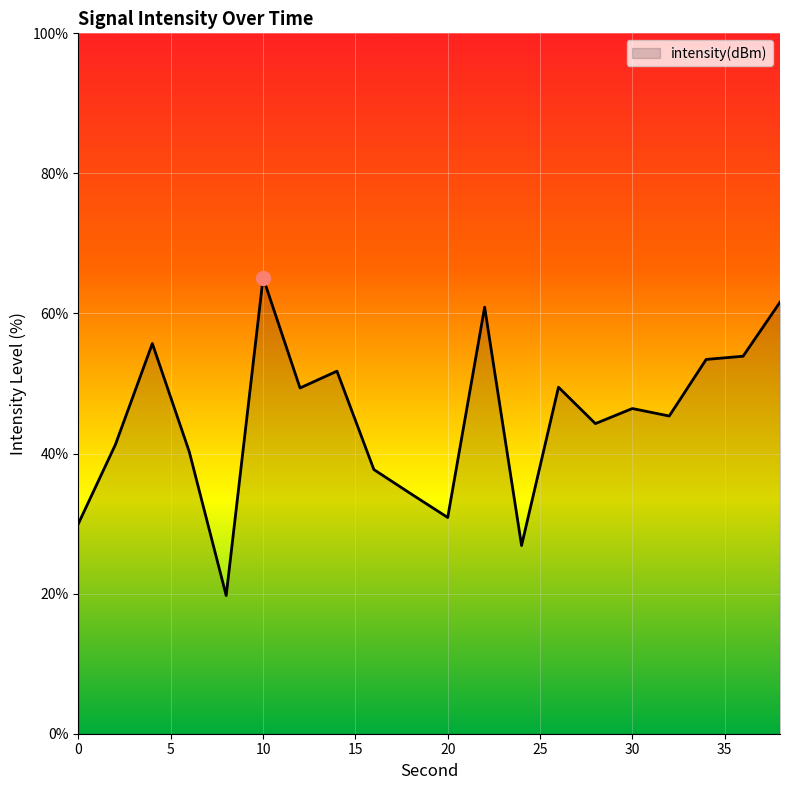

What is the maximum value shown in the chart?

65.1